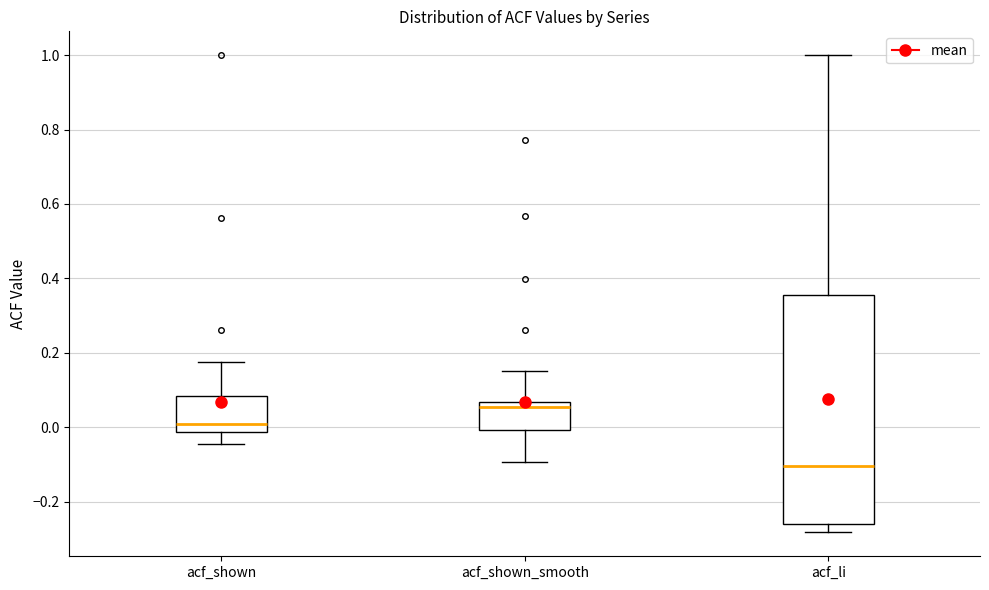

Which box is the tallest, from its lower edge to its upper edge?

acf_li